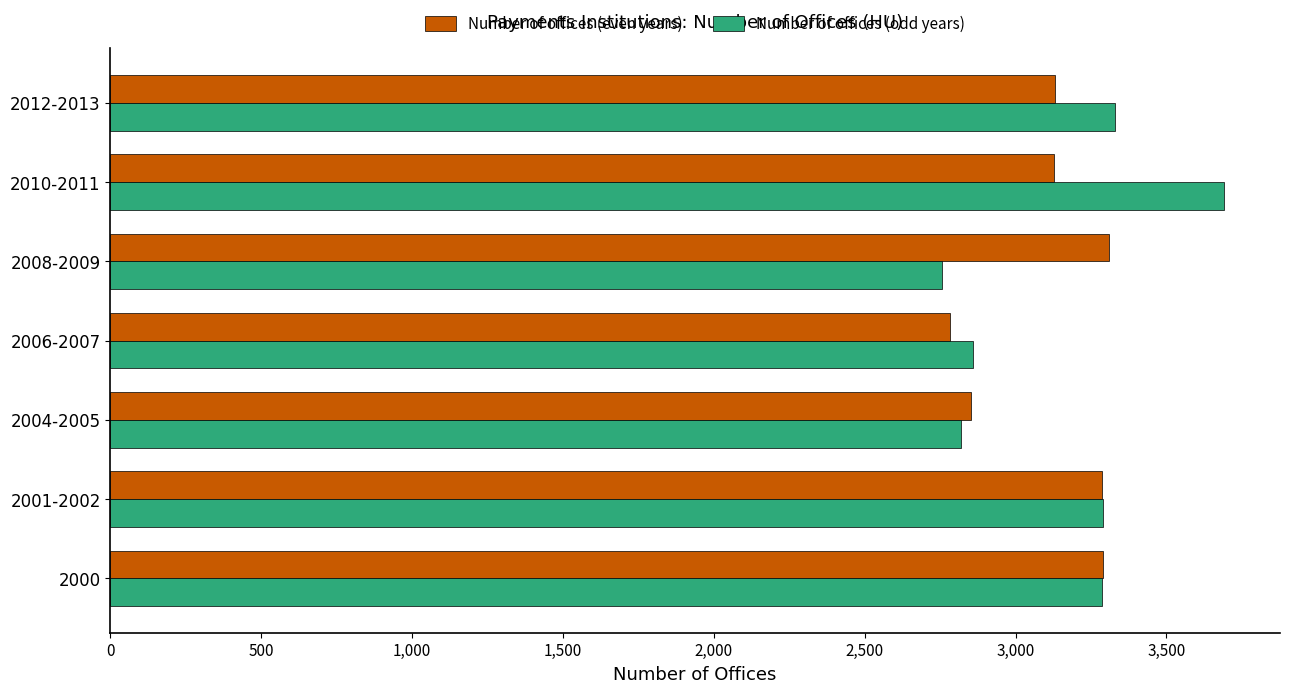

At which category is the sum across all series the highest?

2010-2011